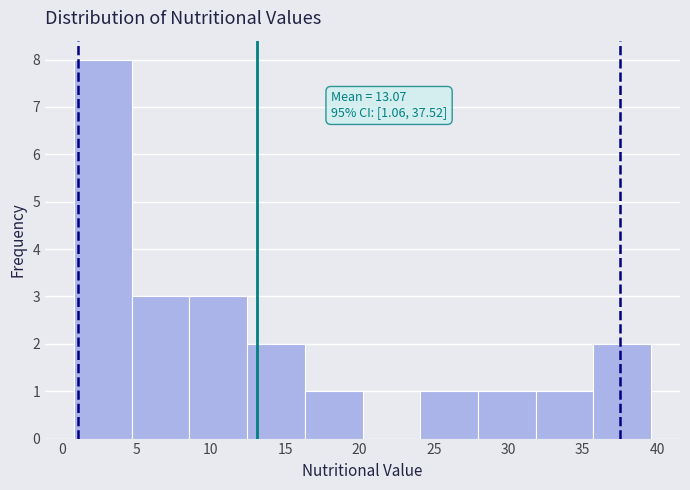

Over which range of the x-axis is the bar tallest?

1.0 to 4.5